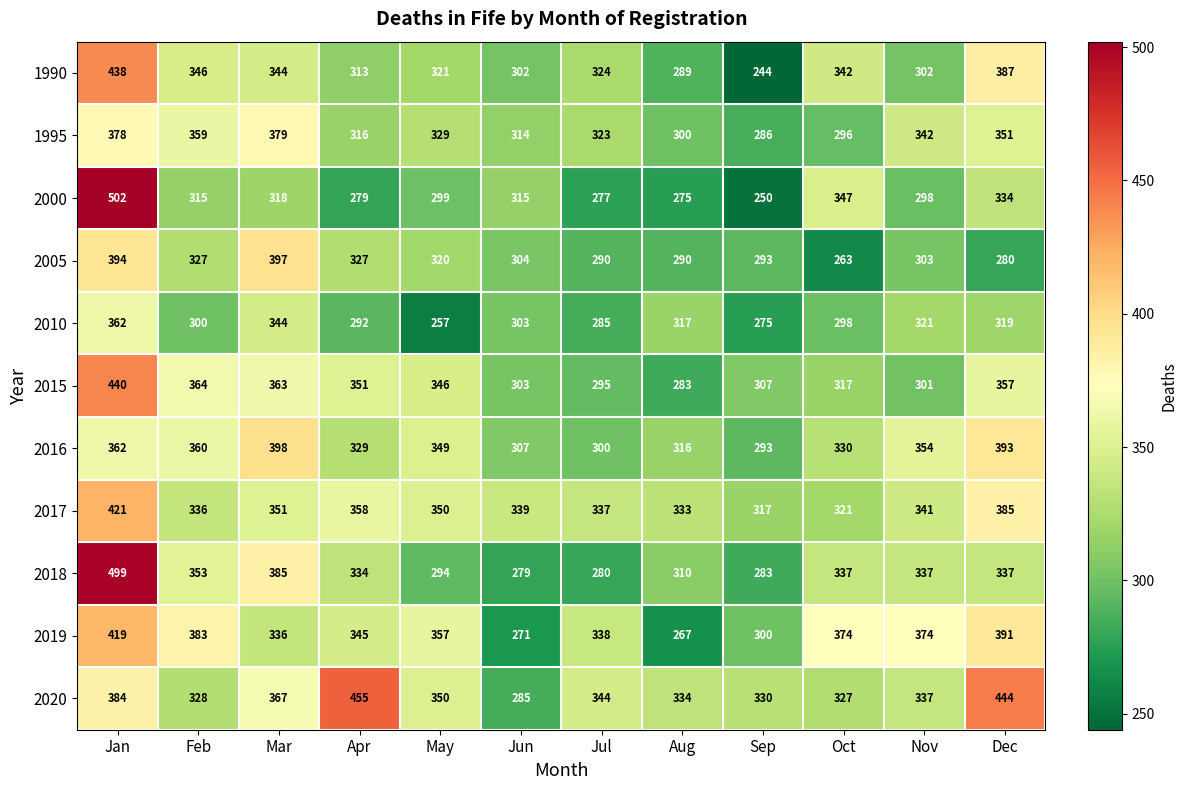

Rank the series by their maximum value, from lowest to highest.

2010, 1995, 2005, 2016, 2019, 2017, 1990, 2015, 2020, 2018, 2000